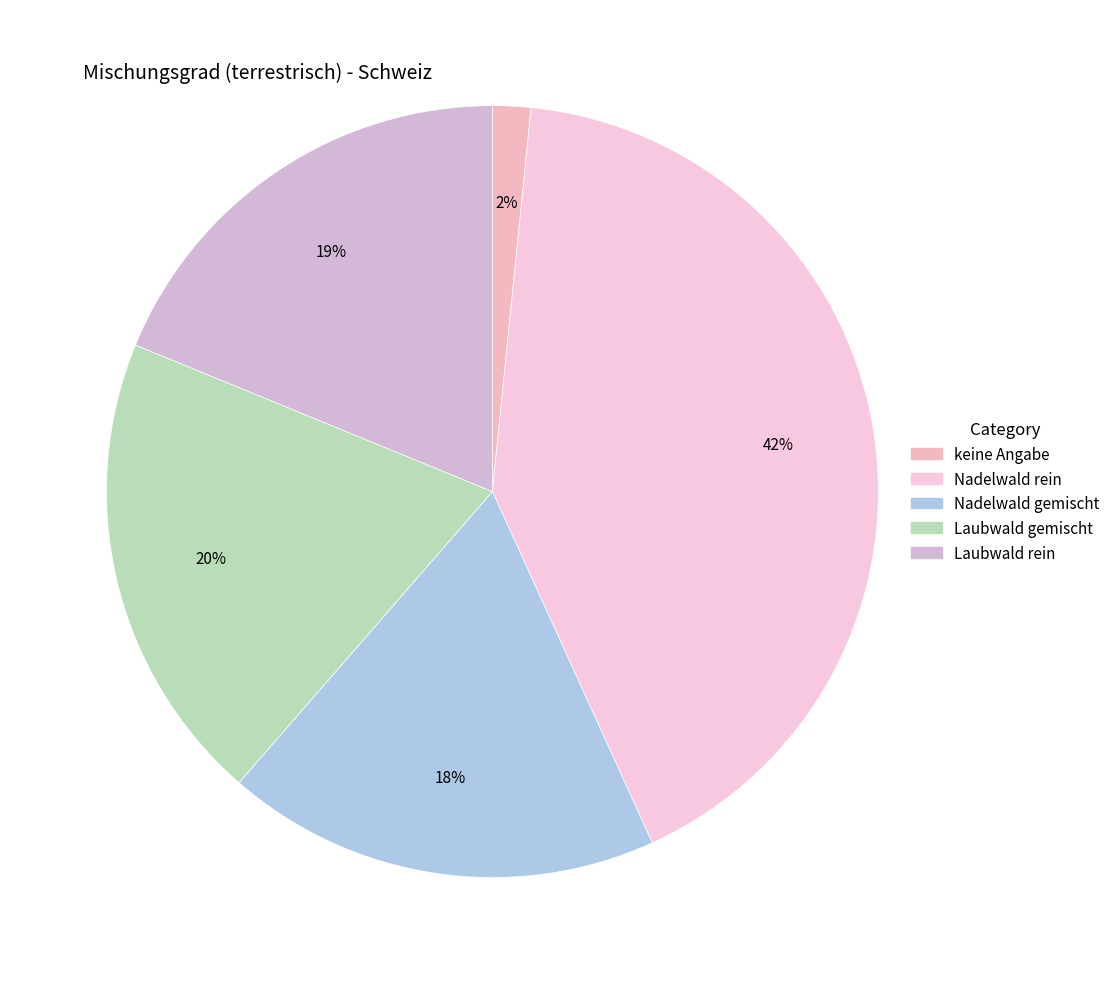

What is the change in value from Nadelwald rein to Nadelwald gemischt?

-23.4